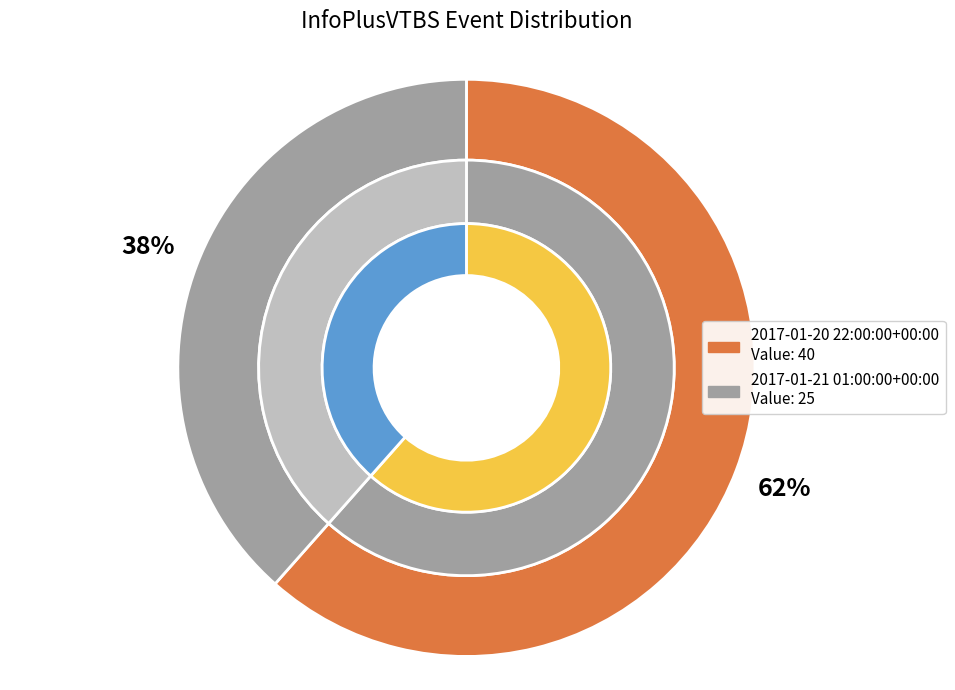

To the nearest percent, what percentage of the pie is 2017-01-20 22:00:00+00:00?

62%